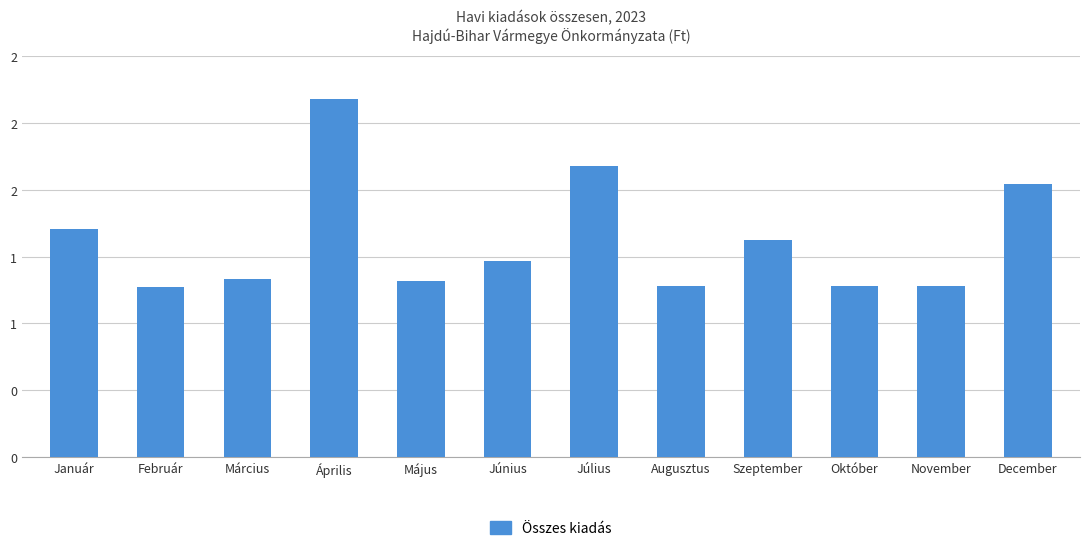

Does the chart contain any negative values?

No